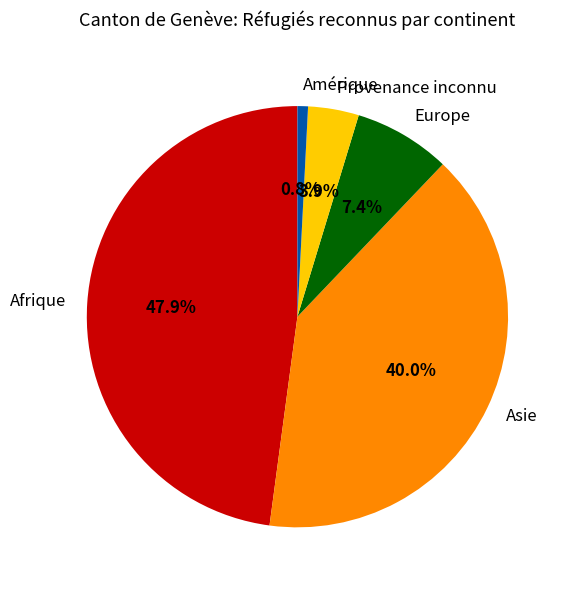

Count the number of slices in the pie.

5